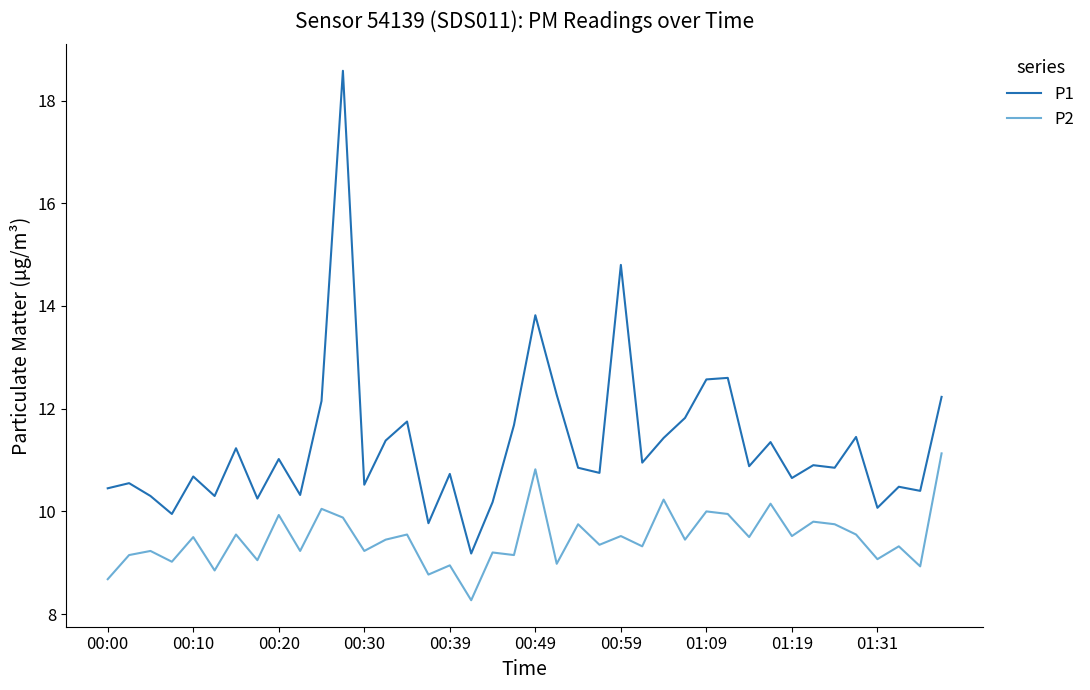

What are all the series names shown in the legend?

P1, P2